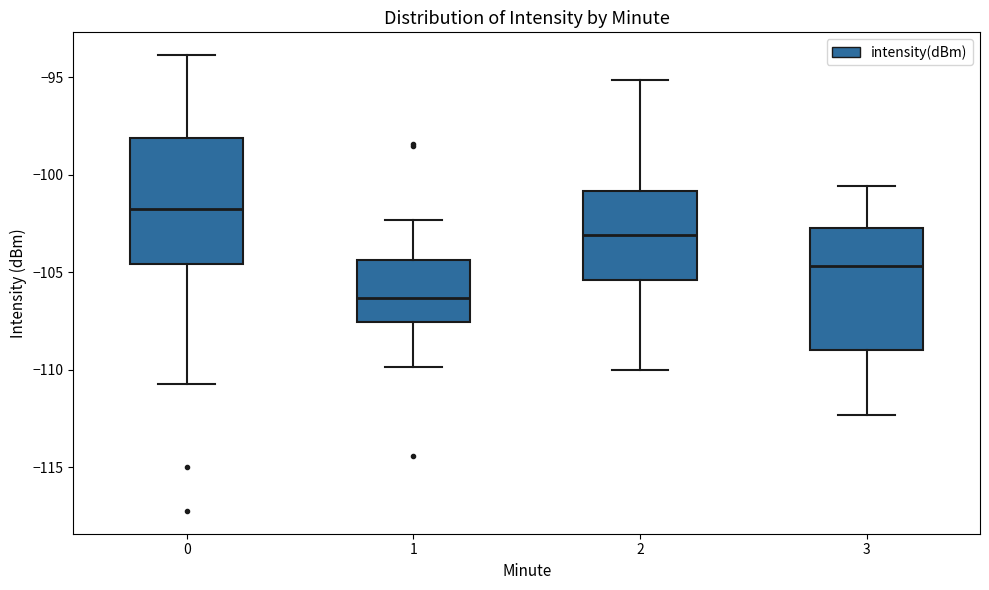

Which box has the highest median line?

0